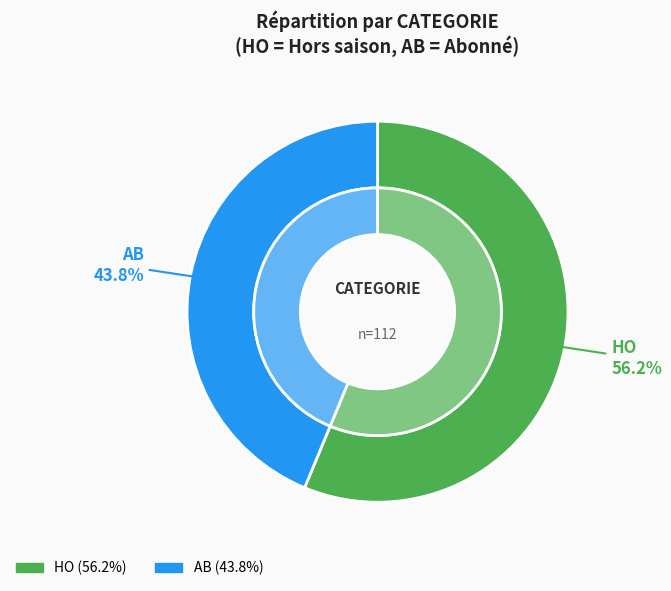

What is the change in value from HO to AB?

-14